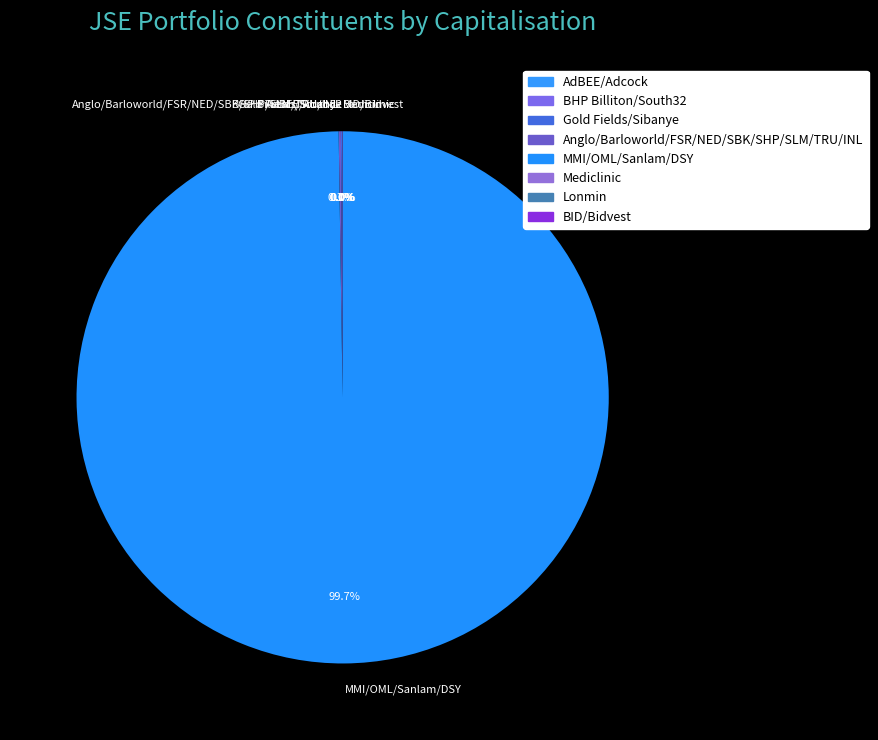

Does any single category account for the majority?

Yes